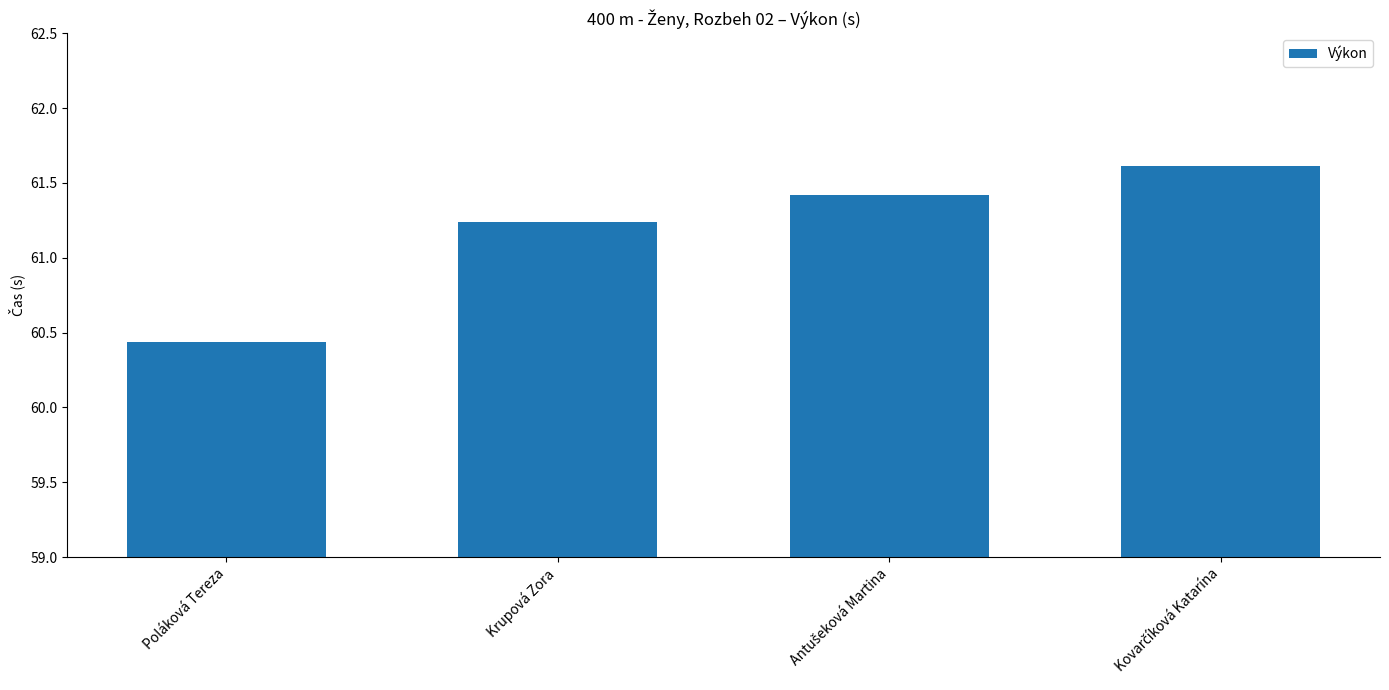

Where does the data first go above 61?

Krupová Zora